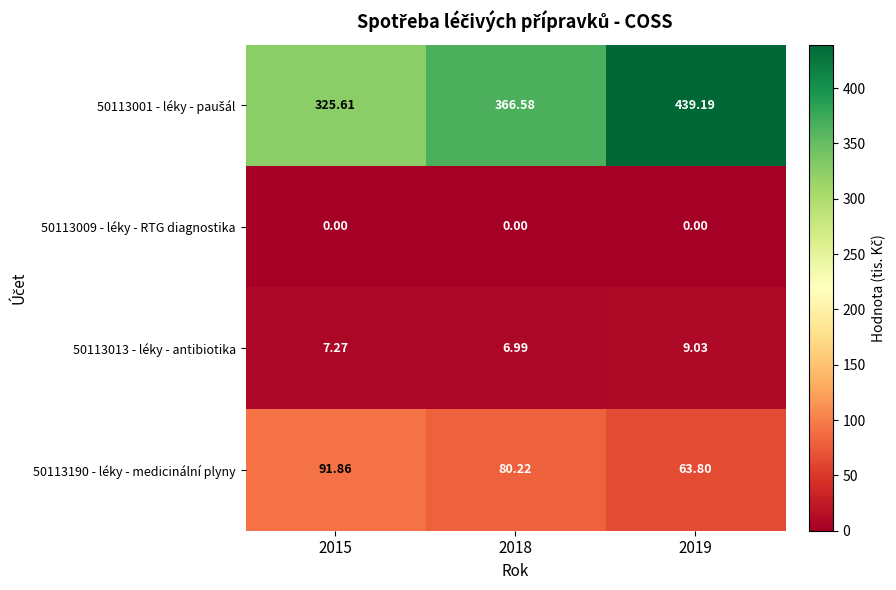

Count the number of data series in this chart.

4